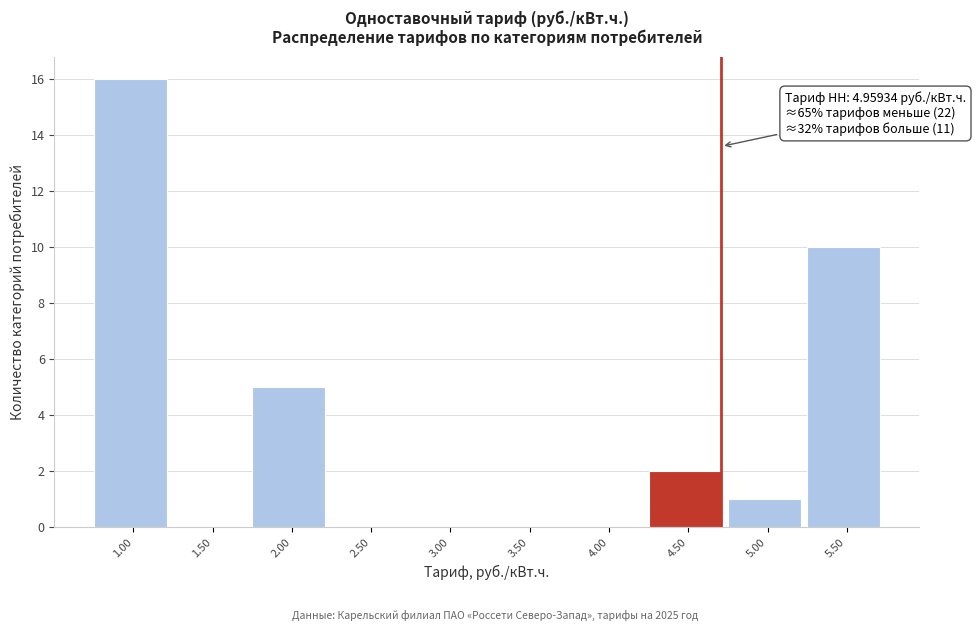

Reading left to right, what are all the values shown in this chart?

1.00=16	1.50=0	2.00=5	2.50=0	3.00=0	3.50=0	4.00=0	4.50=2	5.00=1	5.50=10